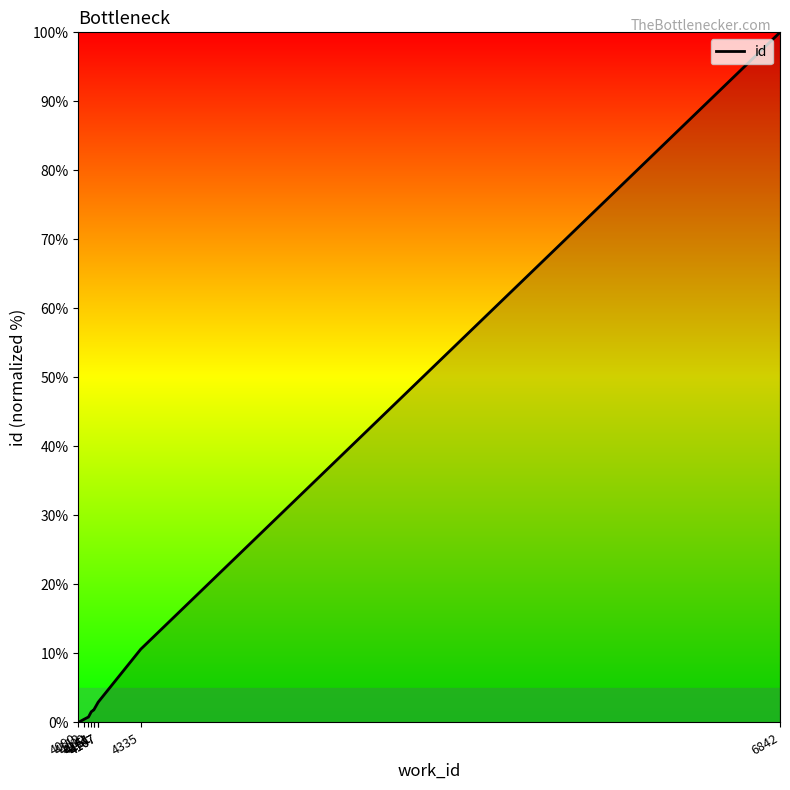

True or false: there are more than 0 points higher than both neighbors.

False